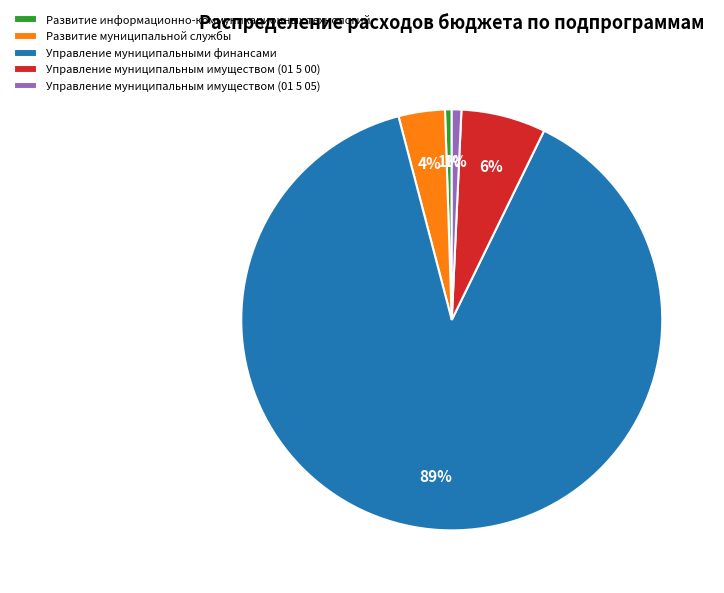

Is it true that Управление муниципальными финансами is 89% of the pie?

True